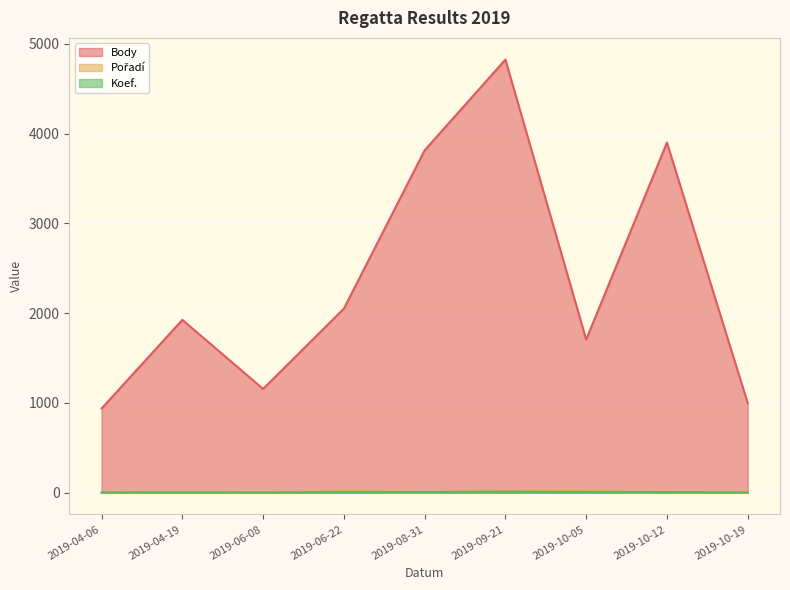

Reading right to left, extract all data points from this chart.

Body: 2019-10-19=998	2019-10-12=3899	2019-10-05=1706	2019-09-21=4824	2019-08-31=3813	2019-06-22=2050	2019-06-08=1156	2019-04-19=1925	2019-04-06=938
Pořadí: 2019-10-19=2	2019-10-12=7	2019-10-05=18	2019-09-21=16	2019-08-31=9	2019-06-22=18	2019-06-08=2	2019-04-19=5	2019-04-06=3
Koef.: 2019-10-19=2	2019-10-12=7	2019-10-05=7	2019-09-21=12	2019-08-31=7	2019-06-22=7	2019-06-08=2	2019-04-19=4	2019-04-06=2